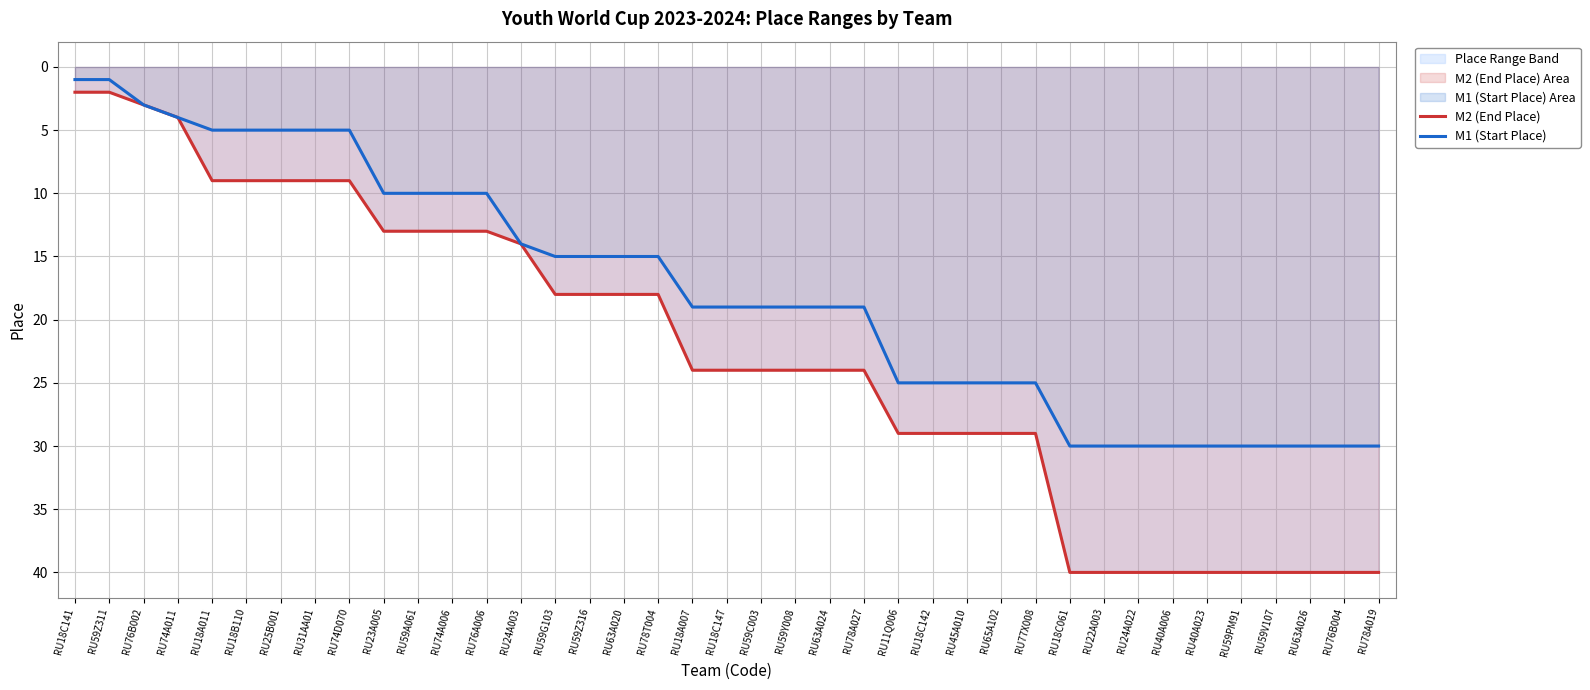

What is the label of the 35th point from the right?

RU18A011